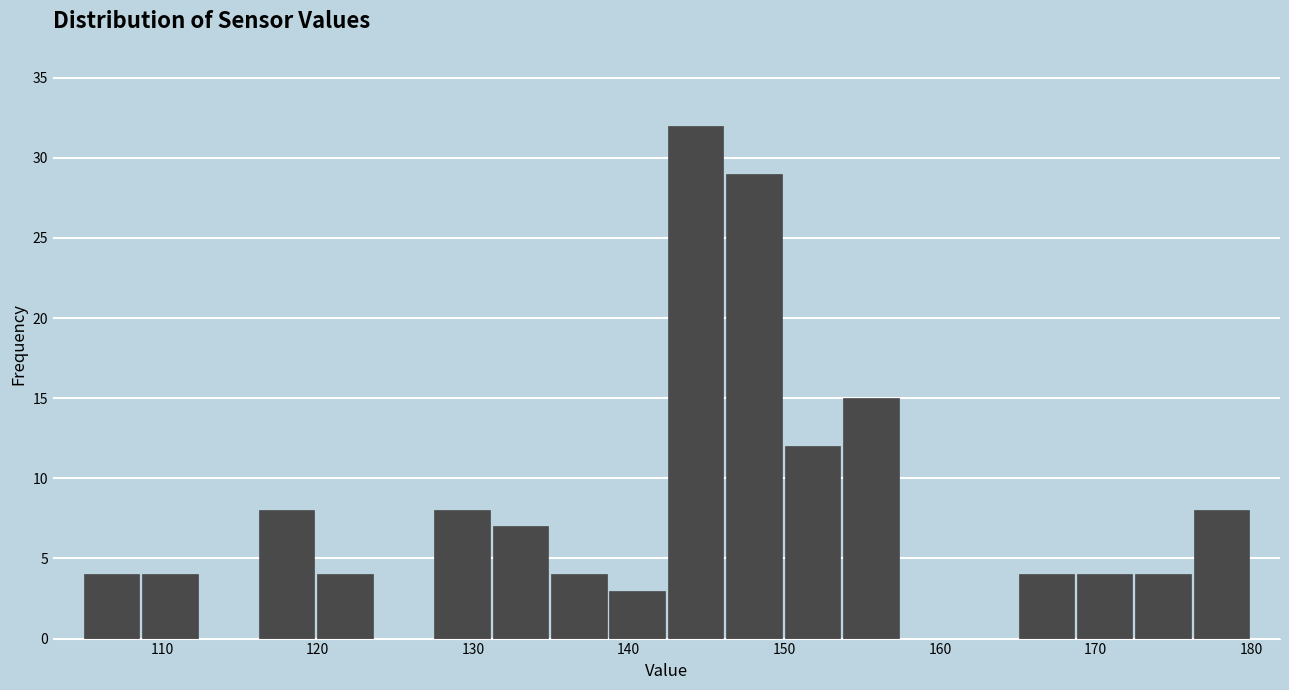

Read against the x-axis, roughly where is the centre of the tallest bar?

144